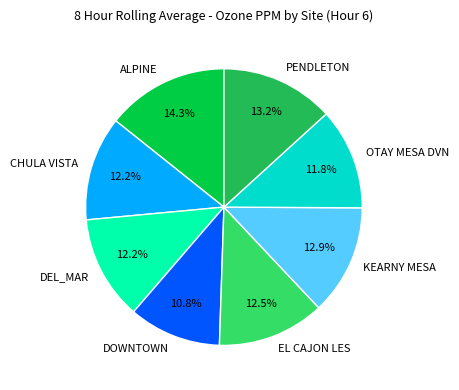

Which has a higher value, PENDLETON or DEL_MAR?

PENDLETON